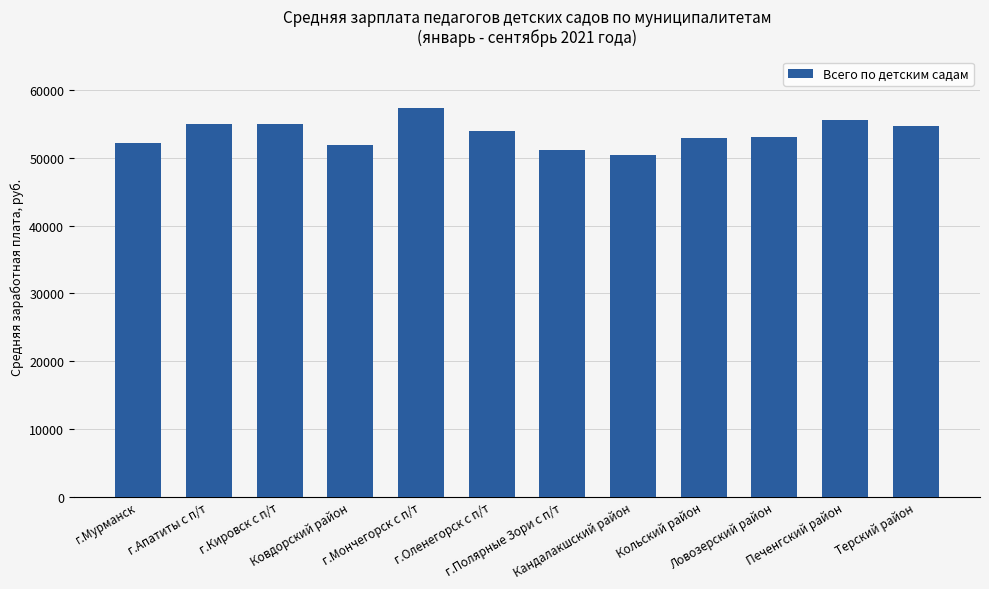

Where does the data first go above 54026?

г.Апатиты с п/т